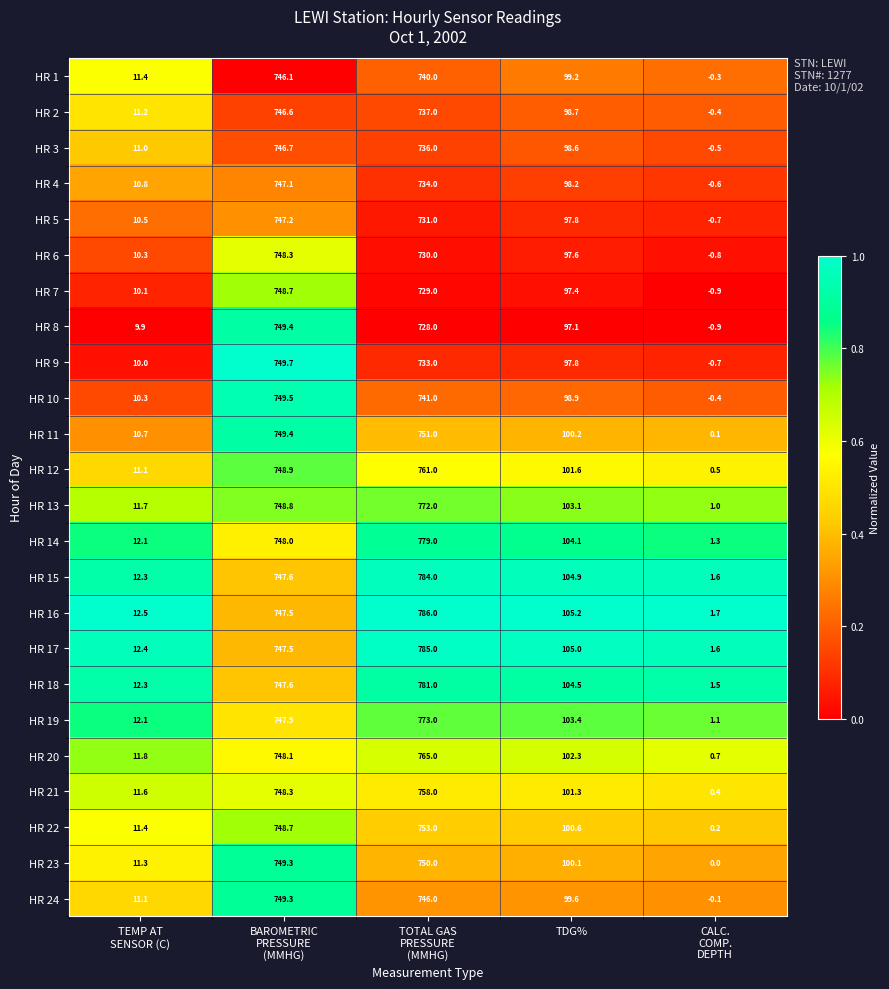

What is the difference between the second highest and minimum values in the HR 10 series?

741.4